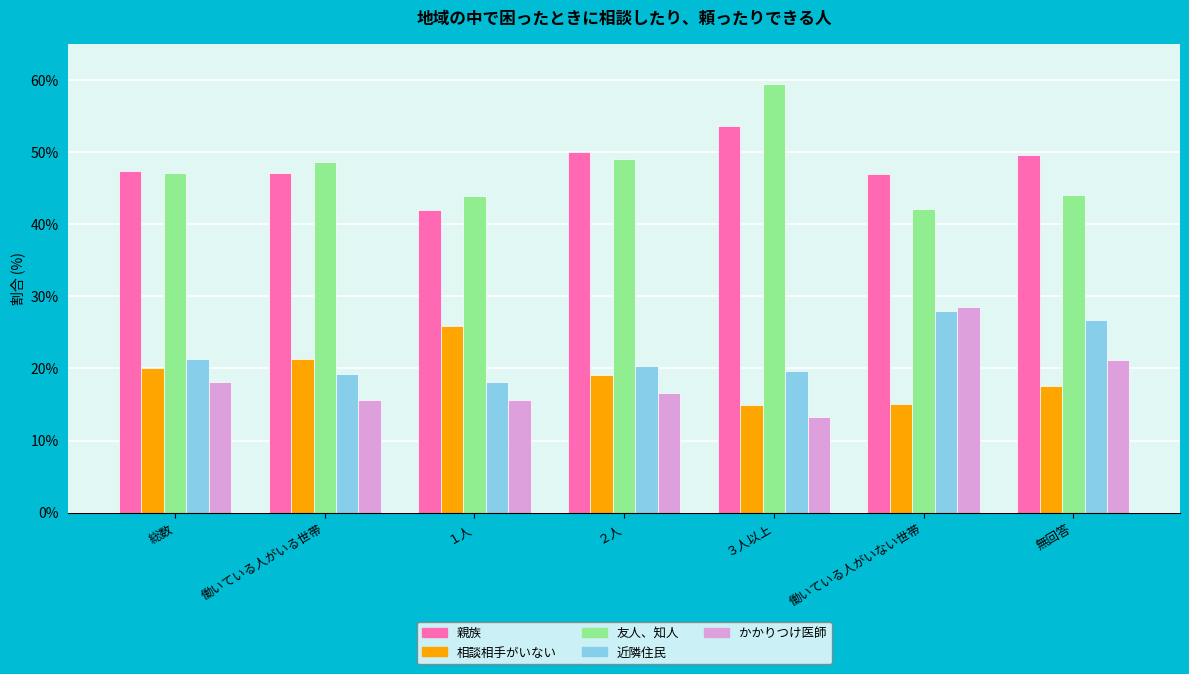

Where does the 相談相手がいない series first go above 19?

総数